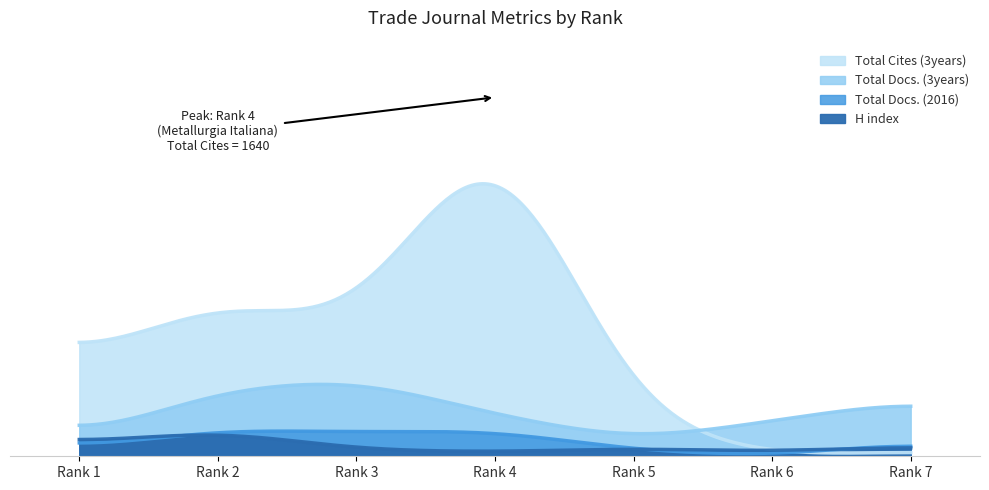

How many categories are shown in the chart?

7